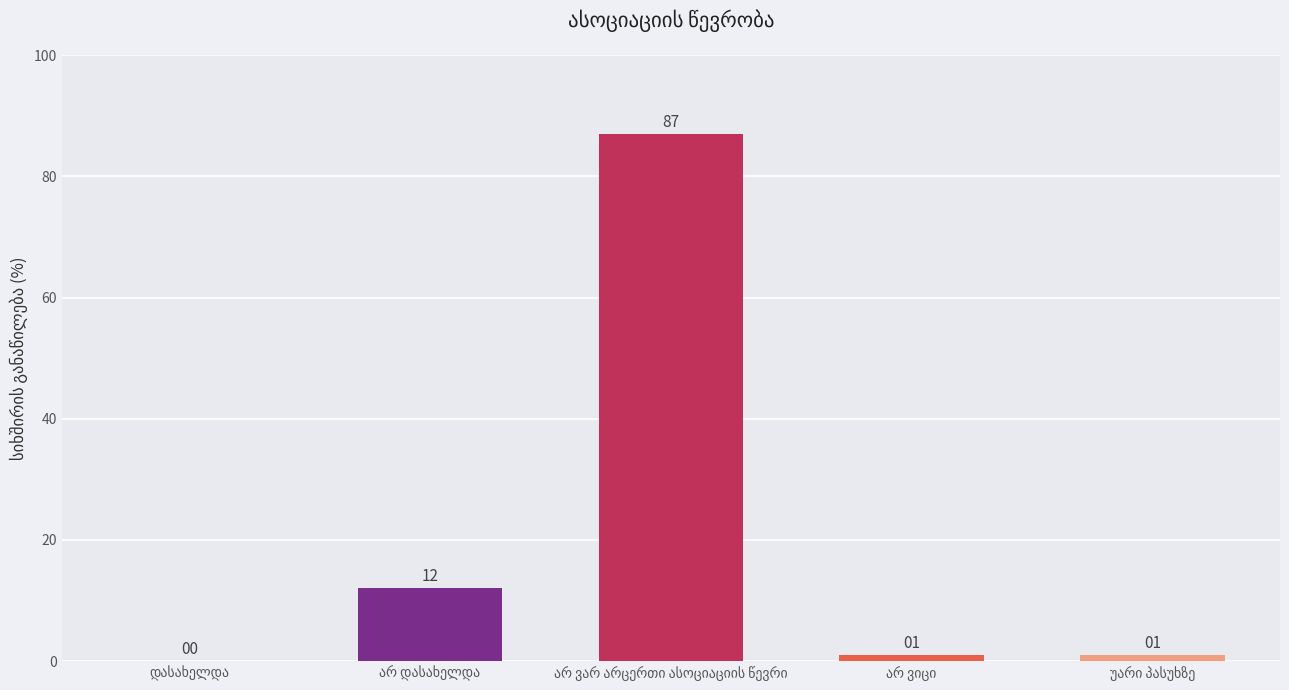

What is the sum of all values?

101